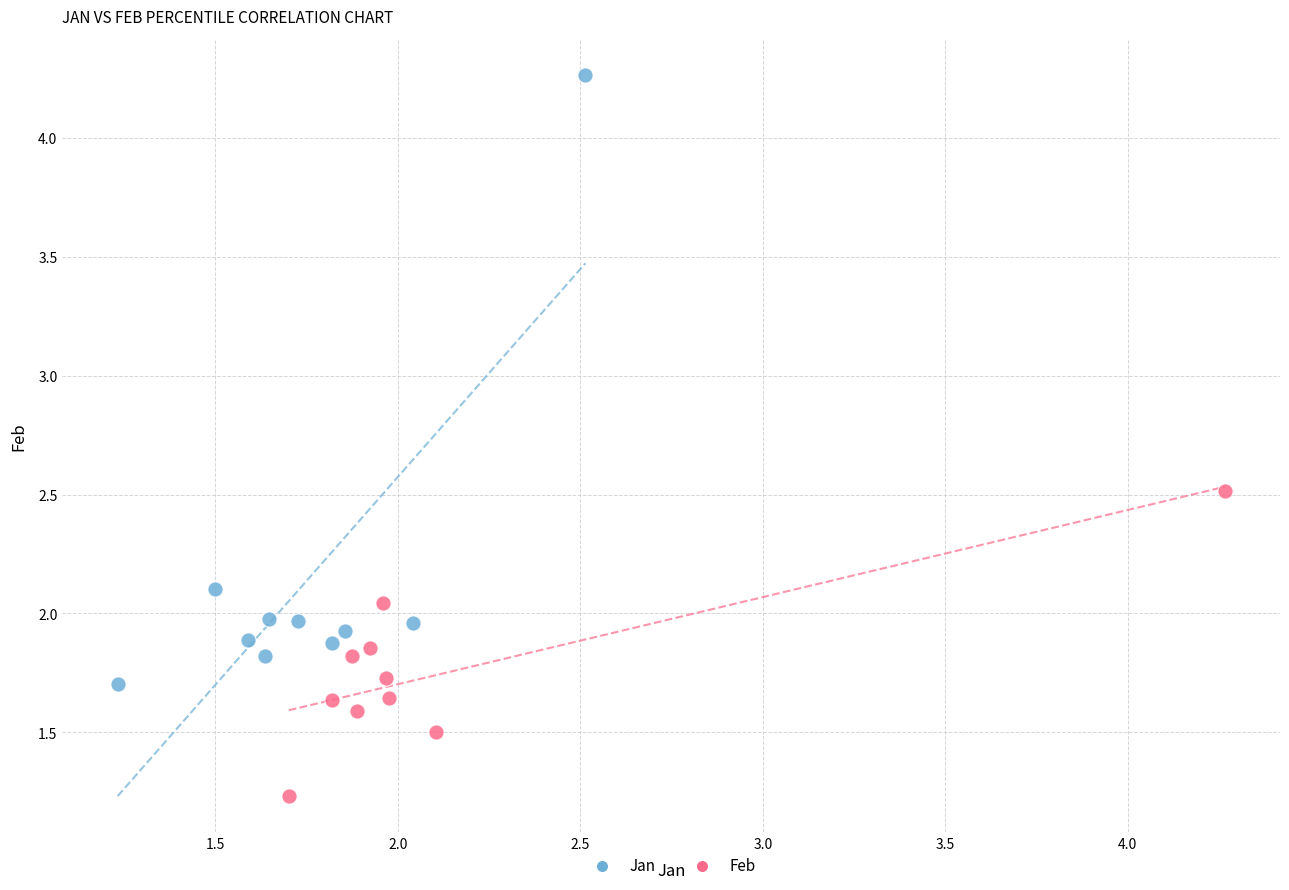

Which series reaches the minimum Y coordinate?

Feb